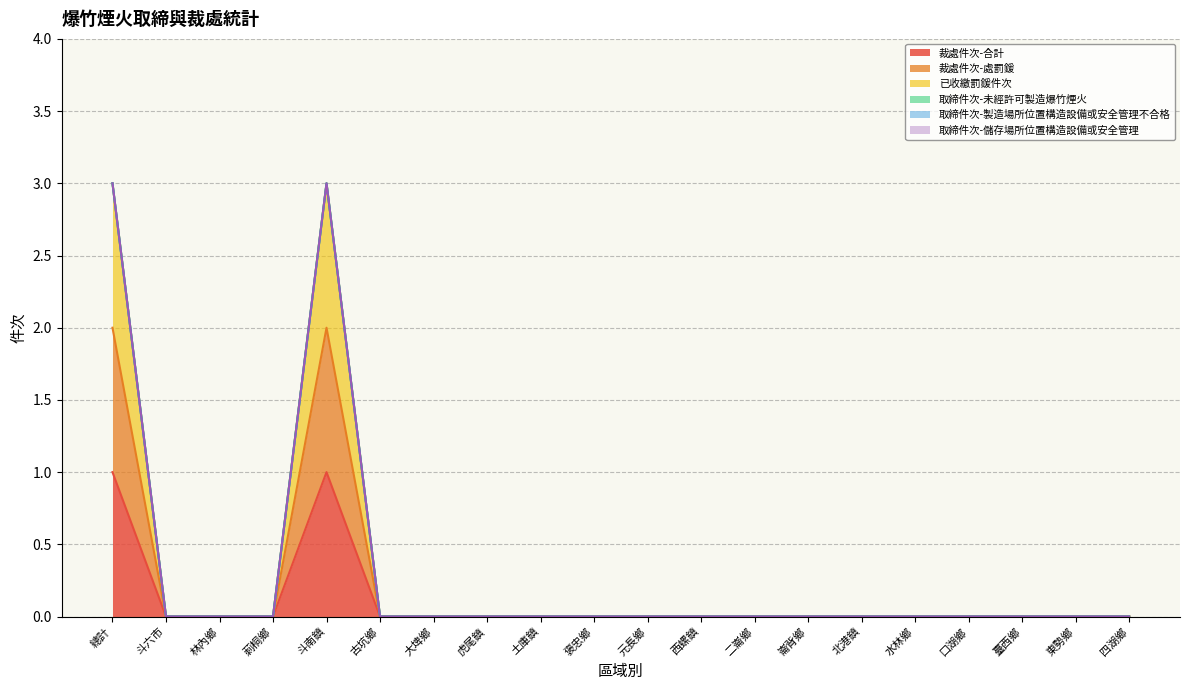

Count the number of categories in the chart.

20